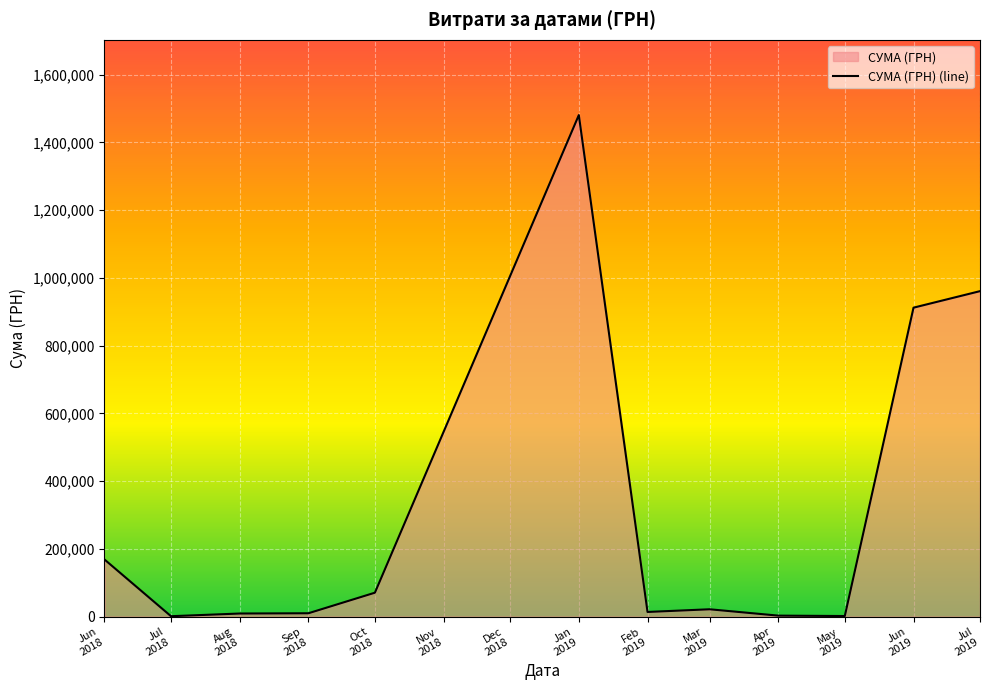

How many interior local valleys (lower than both neighbors) does the data have?

3